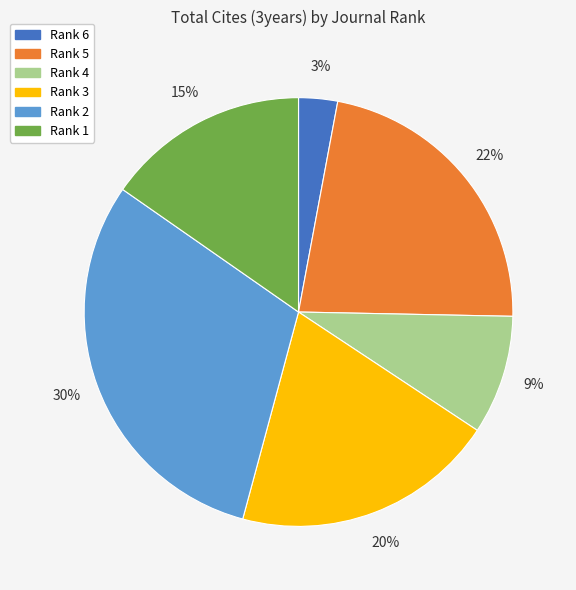

What percentage is the Rank 1 slice, to the nearest percent?

15%